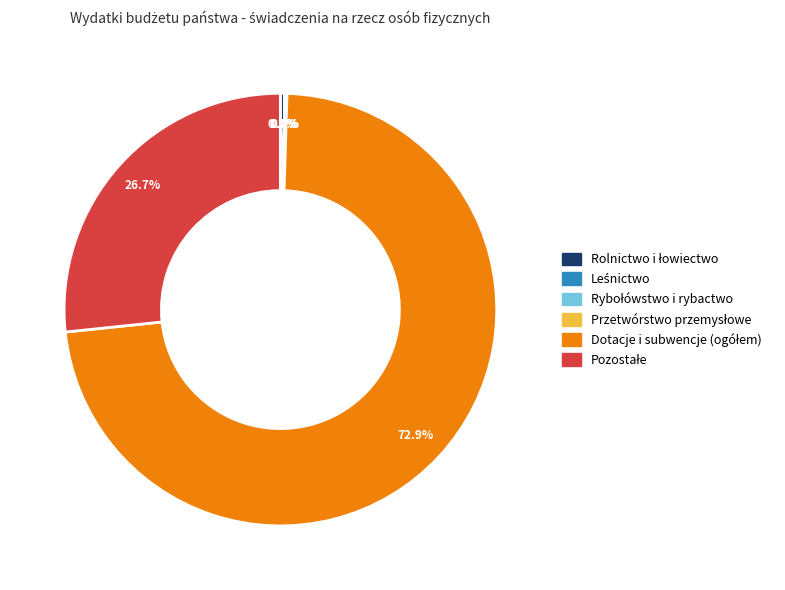

Does any single category account for the majority?

Yes